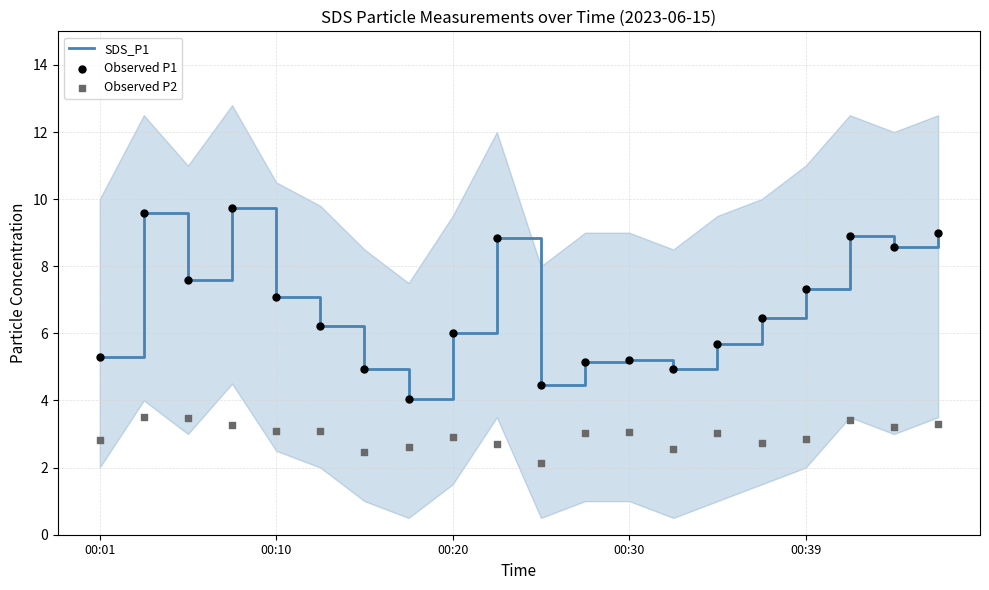

Is the value of SDS_P1 at 9 greater than the value of Observed P1 at 11?

Yes